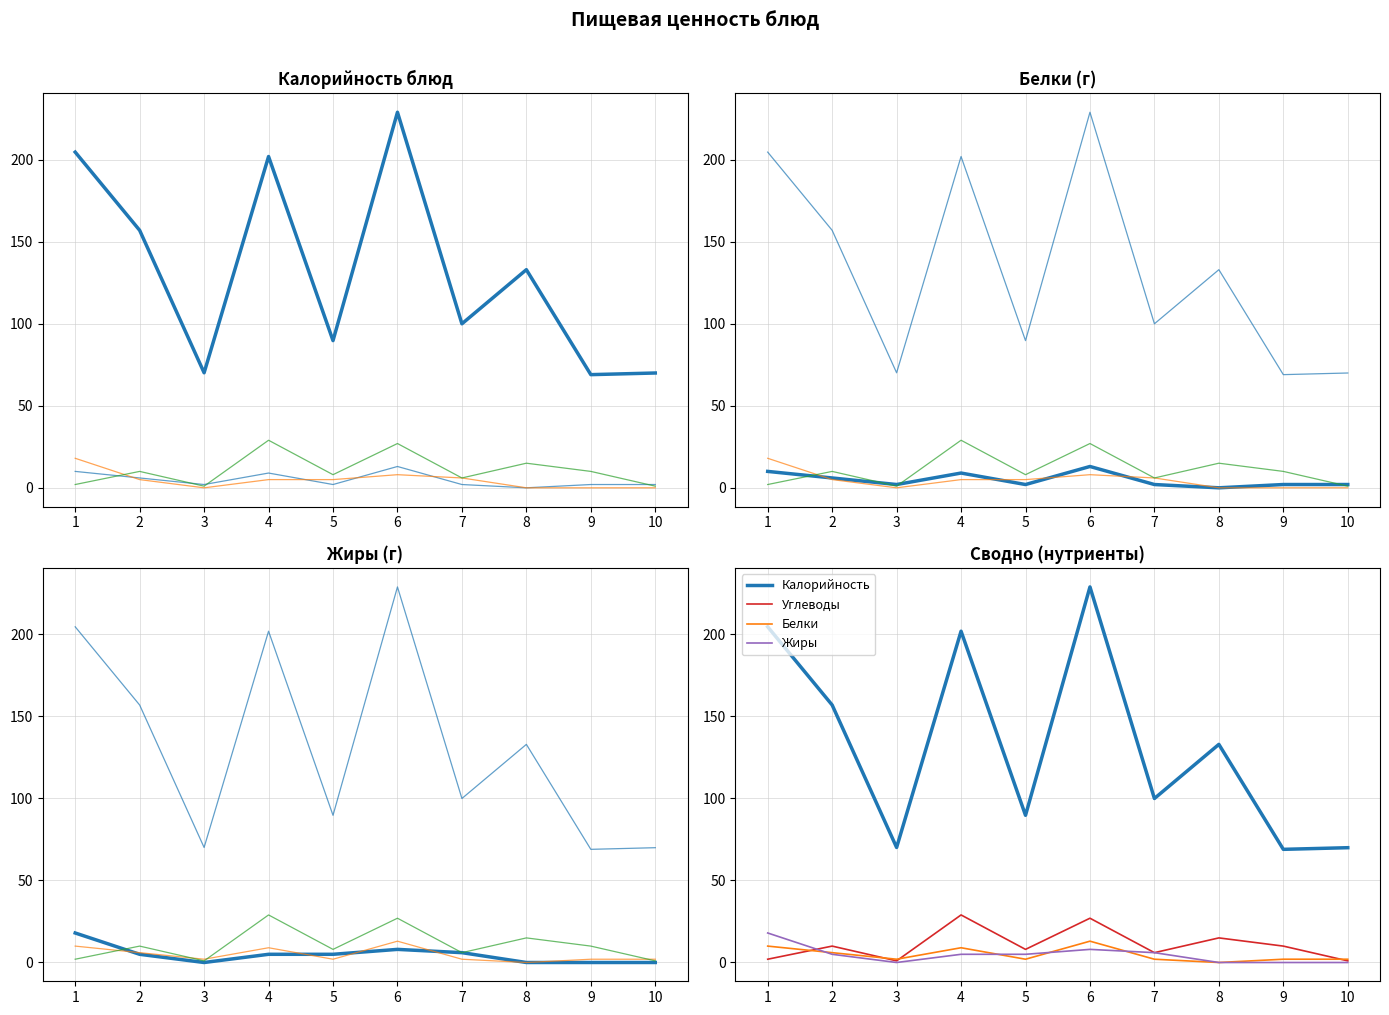

The value of Жиры at 6 is 8.0. True or false?

True